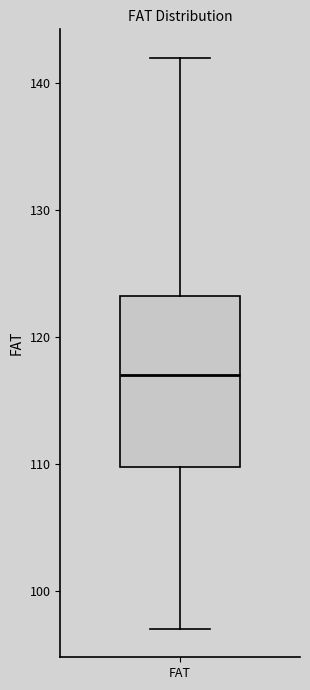

Transcribe this box plot: give where the median line is, the range the box spans, and where the two whiskers end, as read against the y-axis. The values are not printed on the chart, so give them approximately, as read against the axis.

median 117, box 110 to 123, whiskers 97 to 142